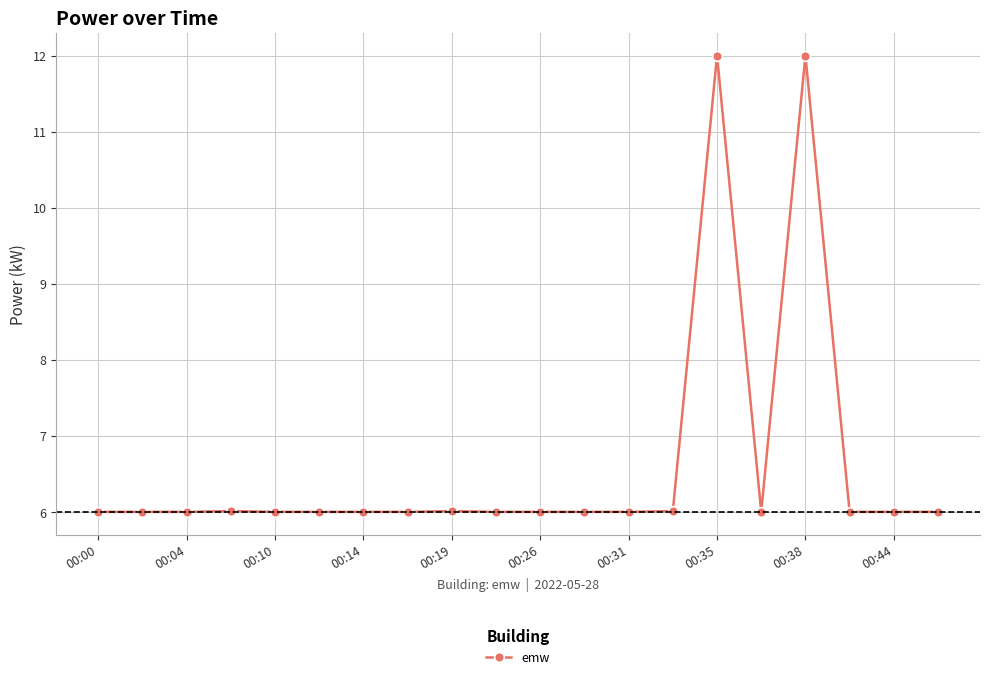

What is the value of the 10th point from the left?

6.0